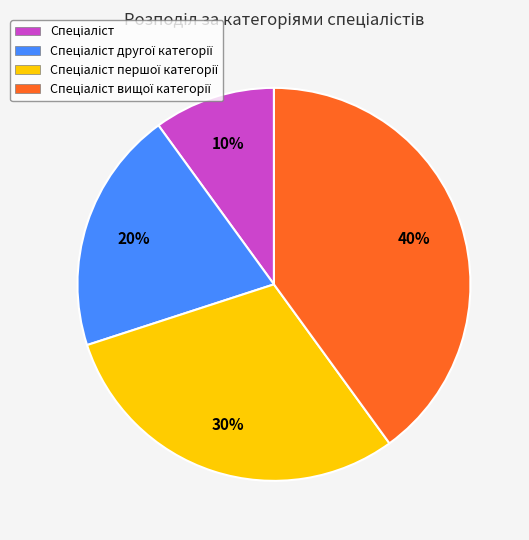

Is there a majority slice in this chart?

No